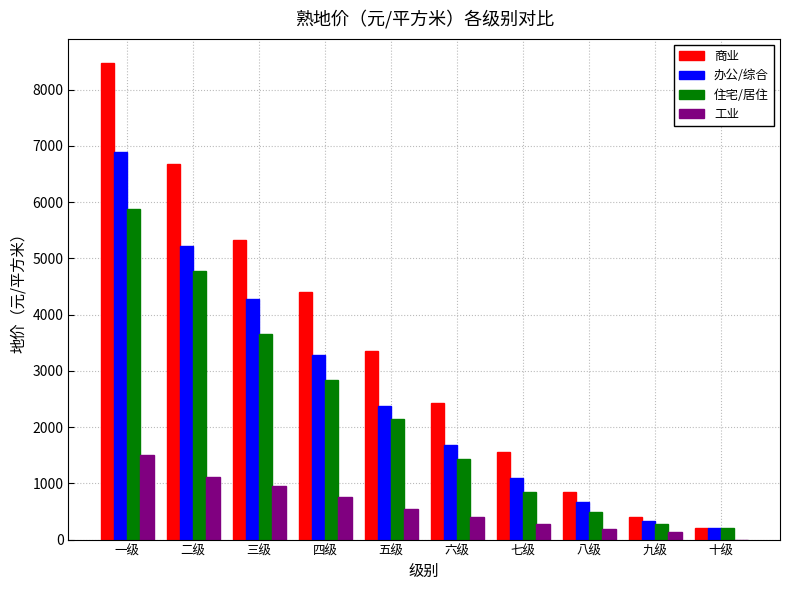

Reading left to right, what are all the values shown in this chart?

商业: 8480	6680	5330	4405	3360	2435	1565	855	395	200
办公/综合: 6895	5220	4280	3275	2375	1685	1100	665	325	200
住宅/居住: 5870	4780	3660	2845	2145	1440	855	490	275	200
工业: 1500	1110	950	750	550	410	275	195	135	0